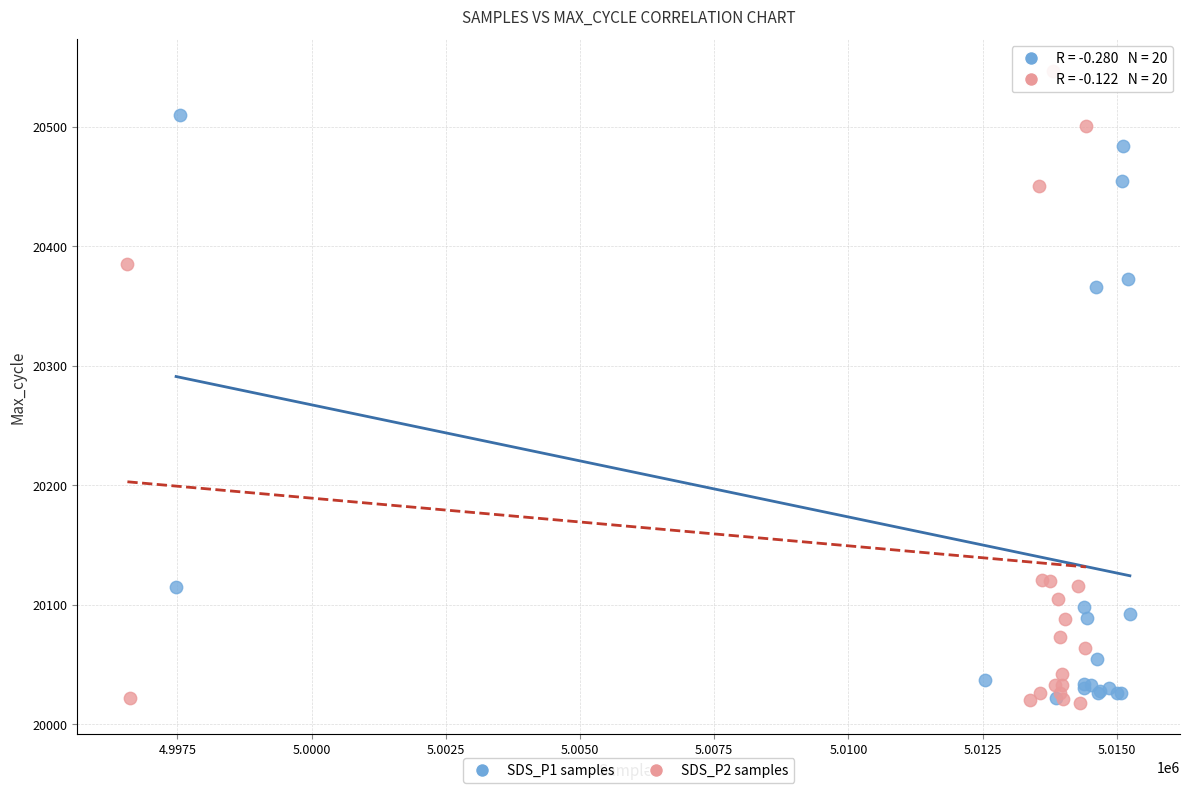

Which series has the widest spread of Y values?

SDS_P2 samples